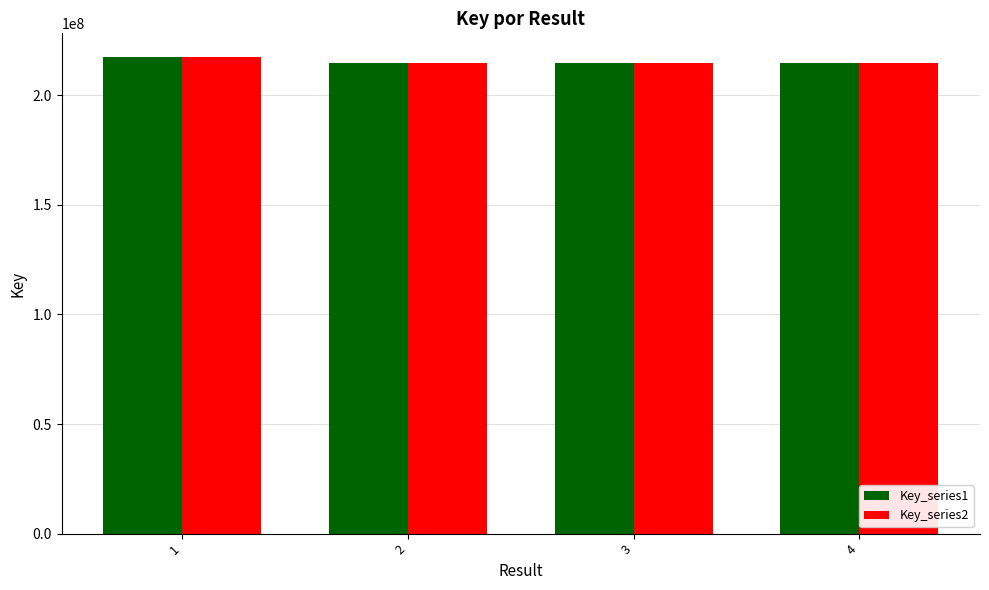

Where is Key_series1 nearest to the value 216155867?

3